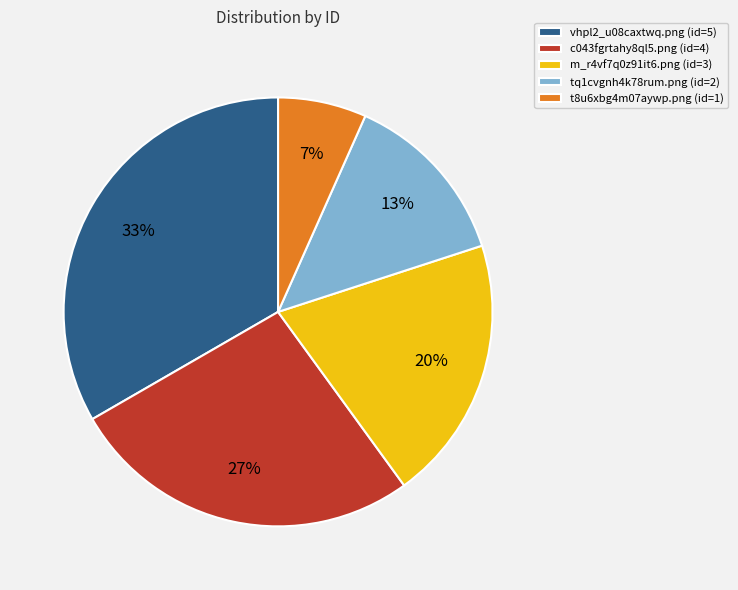

What is the largest slice in the pie chart?

vhpl2_u08caxtwq.png